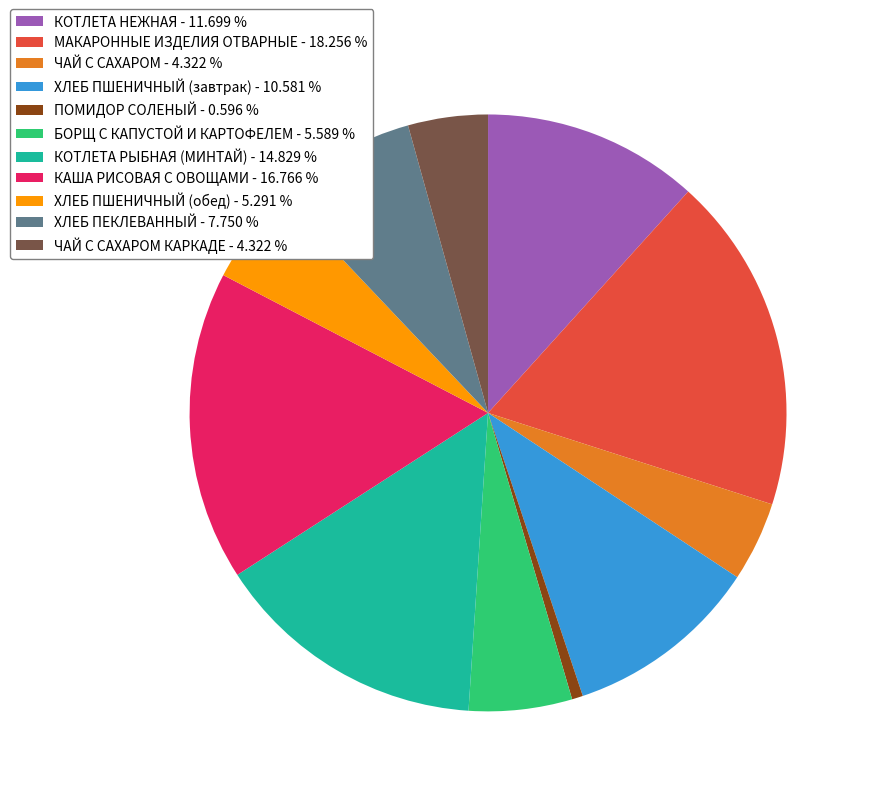

Which category has the smallest portion of the pie?

ПОМИДОР СОЛЕНЫЙ - 0.596 %